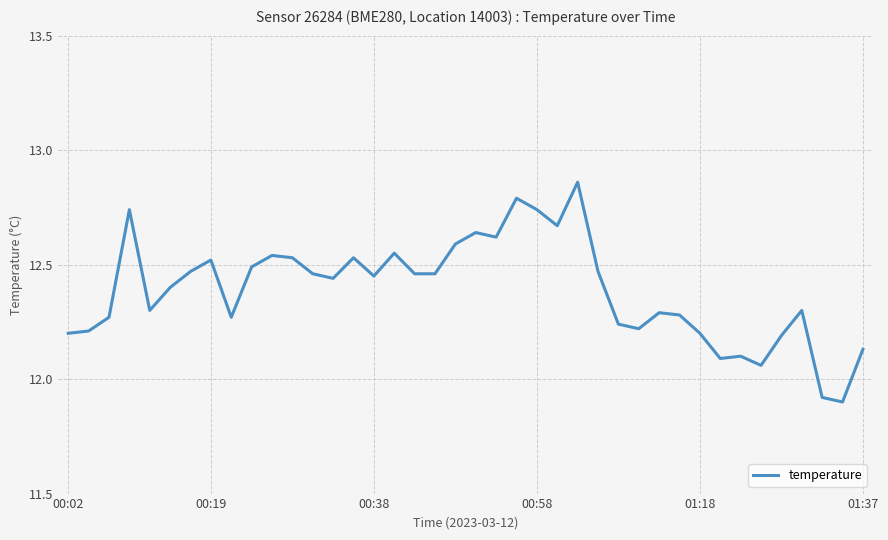

What is the difference between the second highest and second lowest values?

0.9